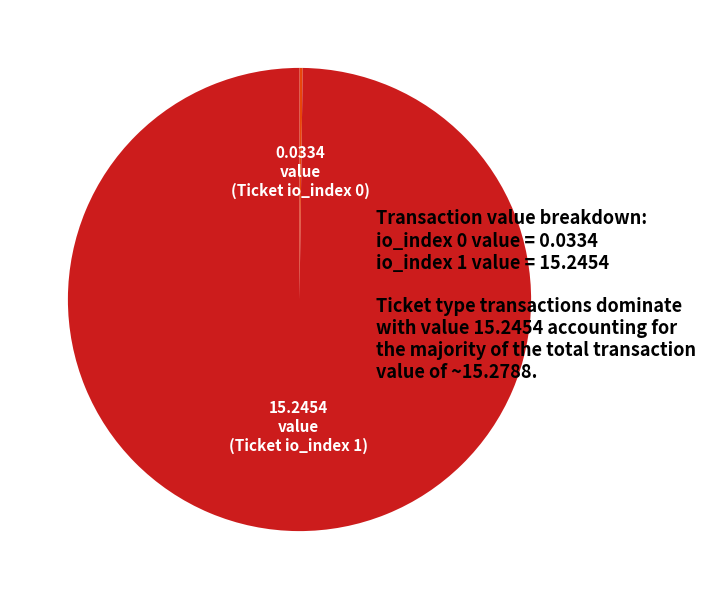

Is there any slice that represents more than half of the pie?

Yes